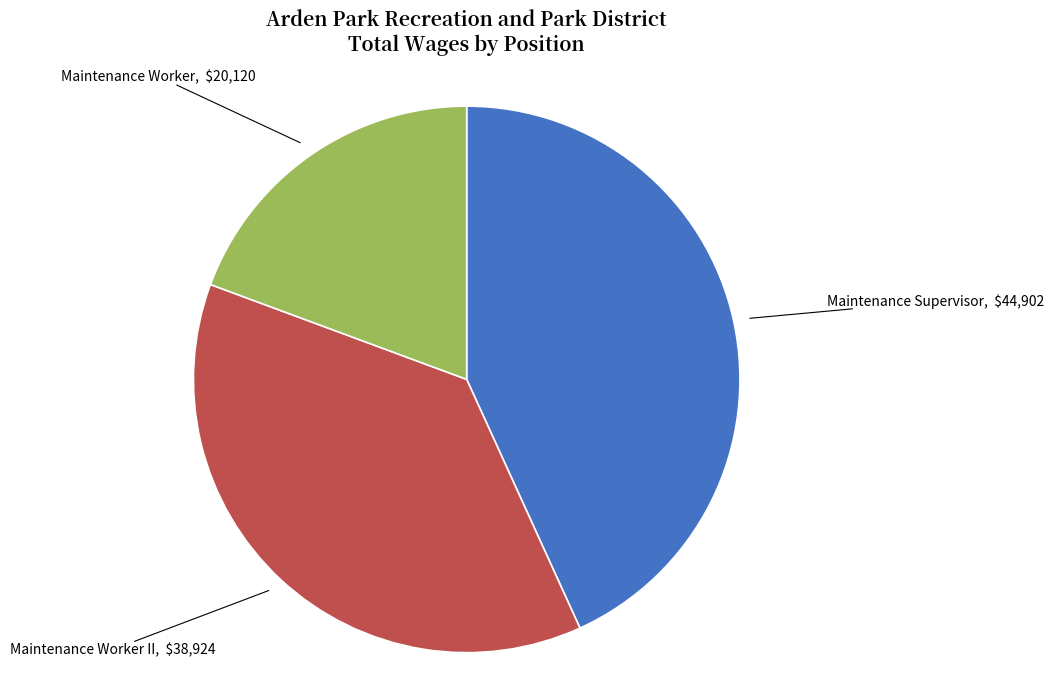

Is there a majority slice in this chart?

No